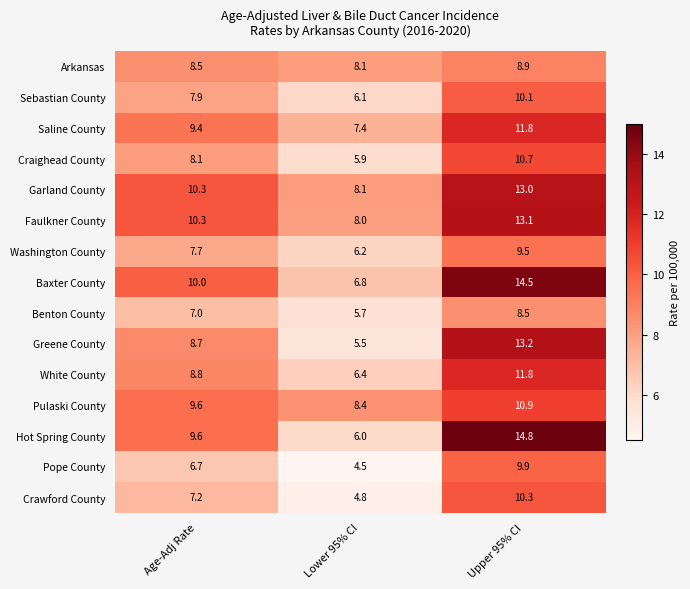

What is the minimum value shown in the chart?

4.5